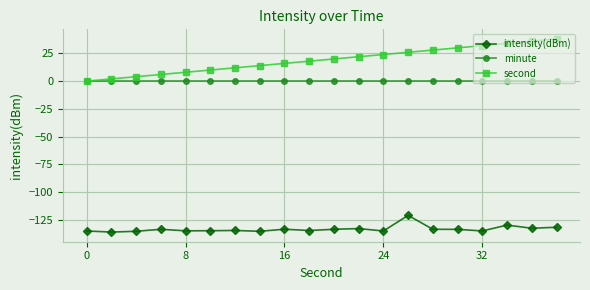

True or false: intensity(dBm) and minute cross at least once.

False